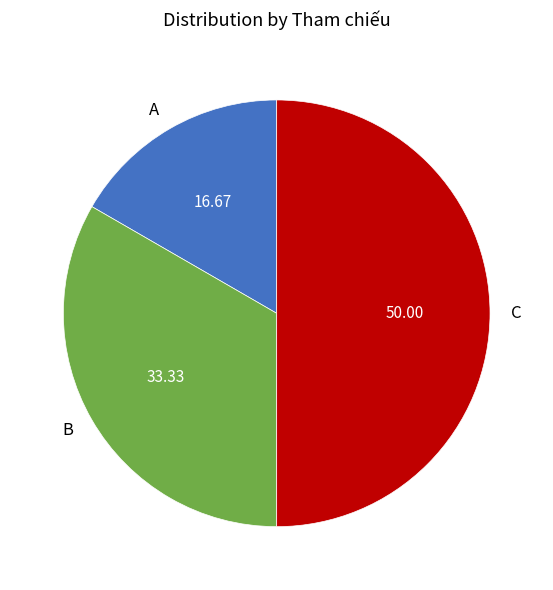

How many segments does this pie chart have?

3